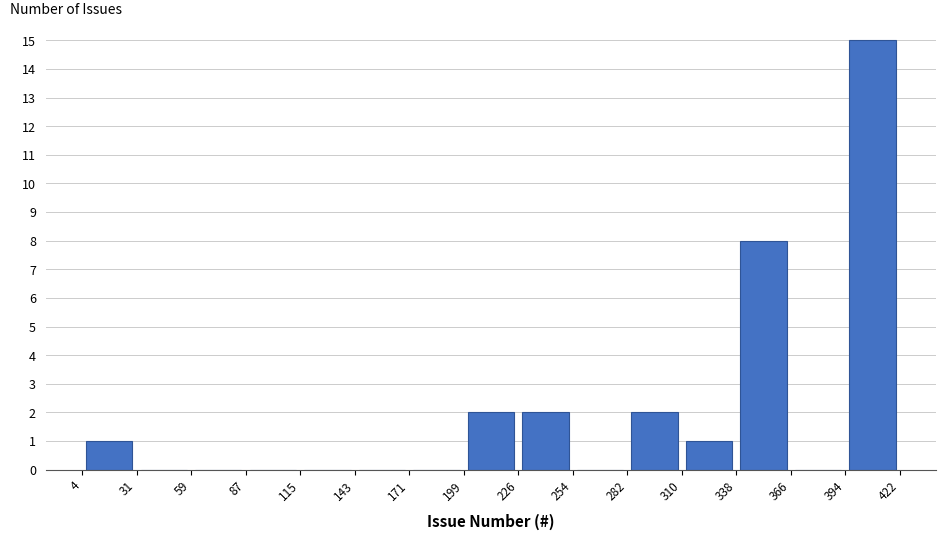

Reading left to right, list every bar in this chart as the range it spans on the x-axis followed by its height. The values are not printed on the chart, so give them approximately, as read against the axis.

4 to 31: 1
31 to 59: 0
59 to 87: 0
87 to 115: 0
115 to 143: 0
143 to 171: 0
171 to 199: 0
199 to 226: 2
226 to 254: 2
254 to 282: 0
282 to 310: 2
310 to 338: 1
338 to 366: 8
366 to 394: 0
394 to 422: 15